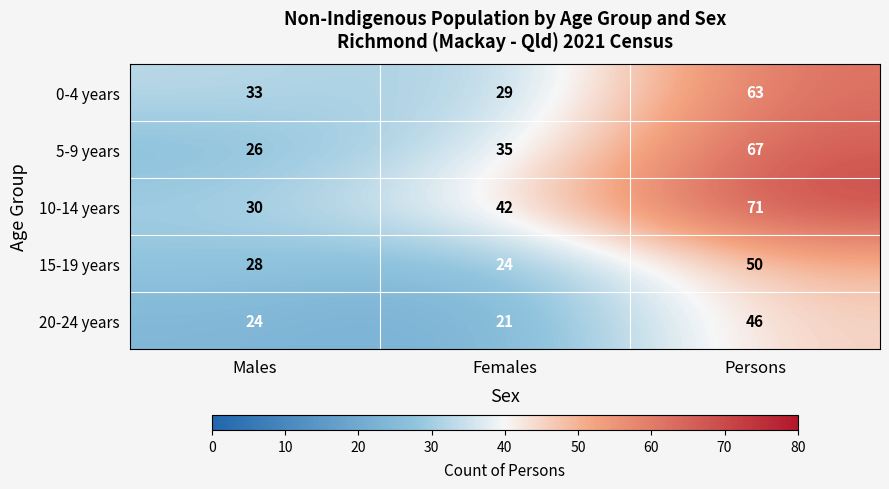

True or false: 15-19 years has a value of 50 at Persons.

True